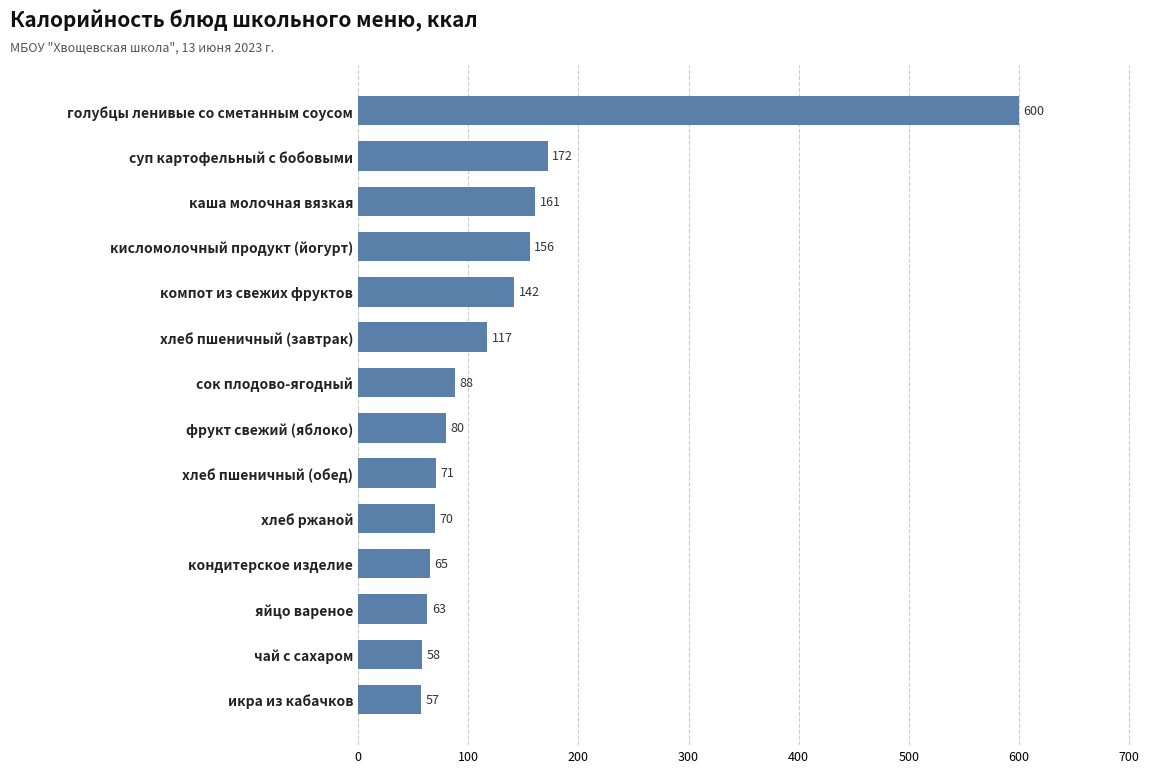

At which label is the value closest to 328?

суп картофельный с бобовыми